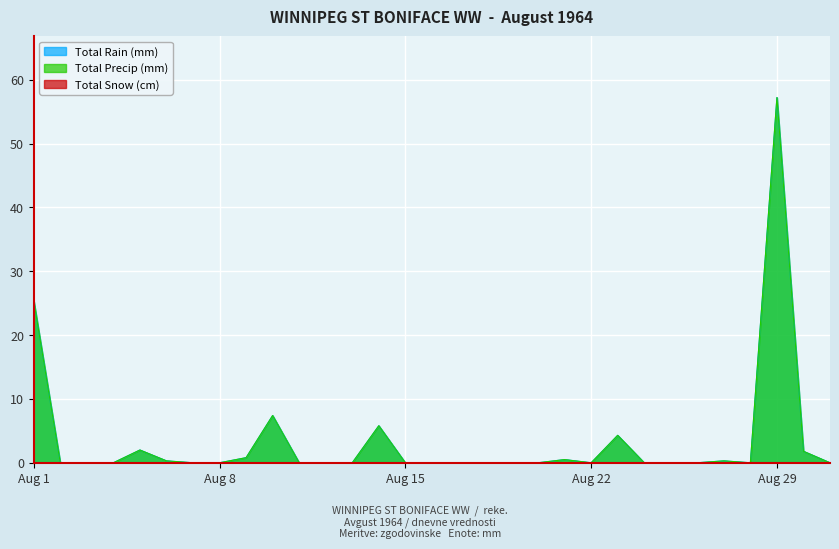

At which category does Total Rain (mm) reach its first local valley?

Aug 22